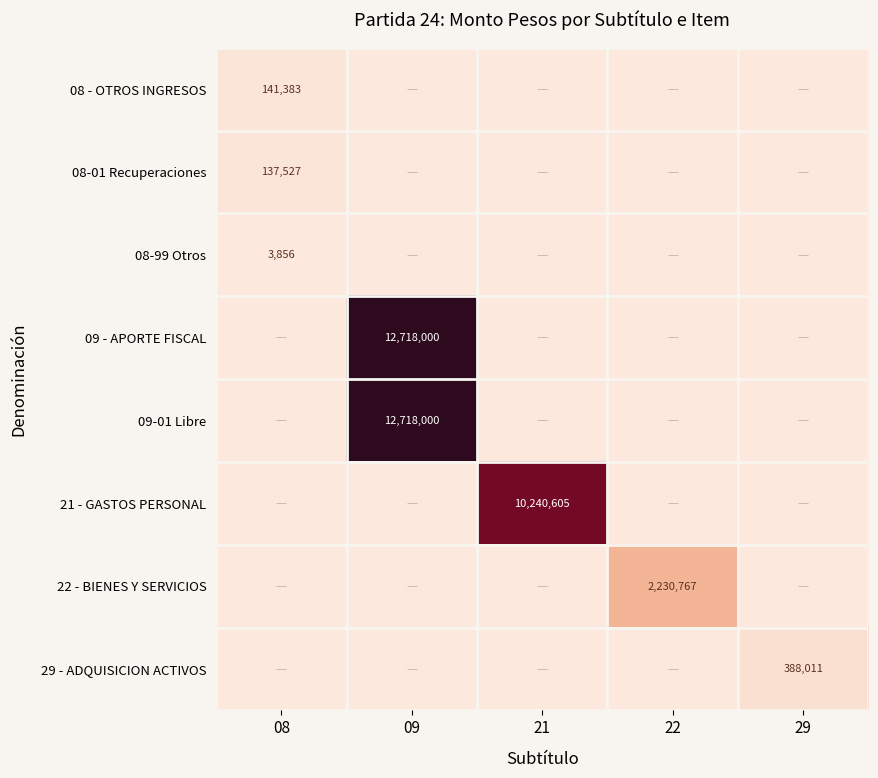

Is it true that 29 - ADQUISICION ACTIVOS equals 388011 at 29?

True